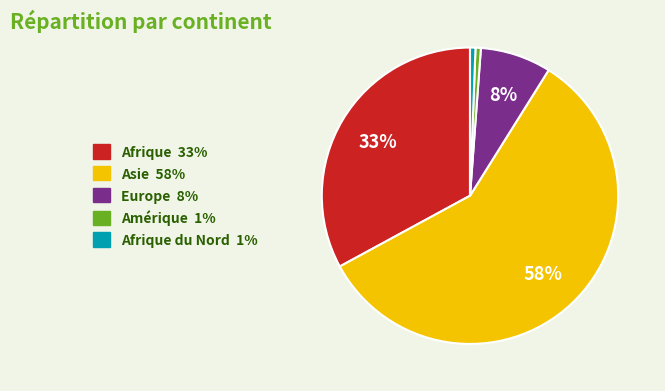

Is there a majority slice in this chart?

Yes